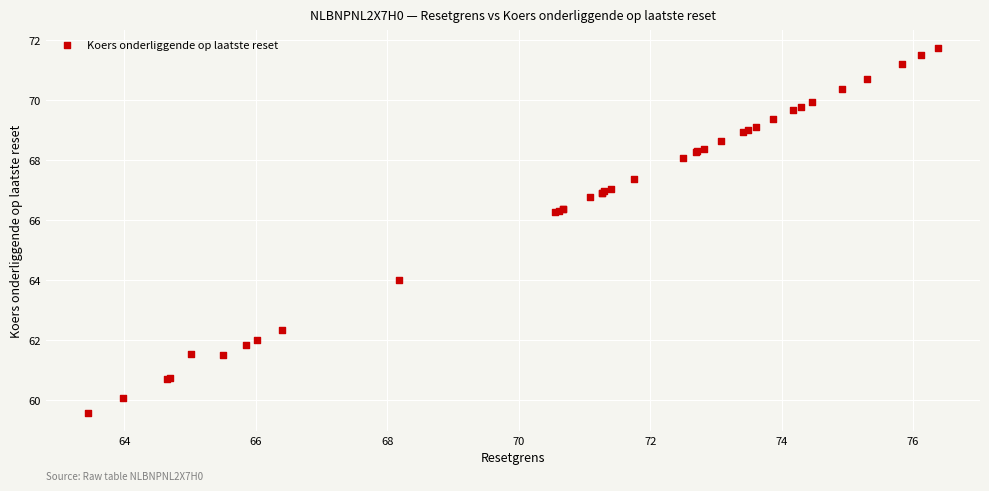

What Y value in the scatter plot is closest to 65?

64.0